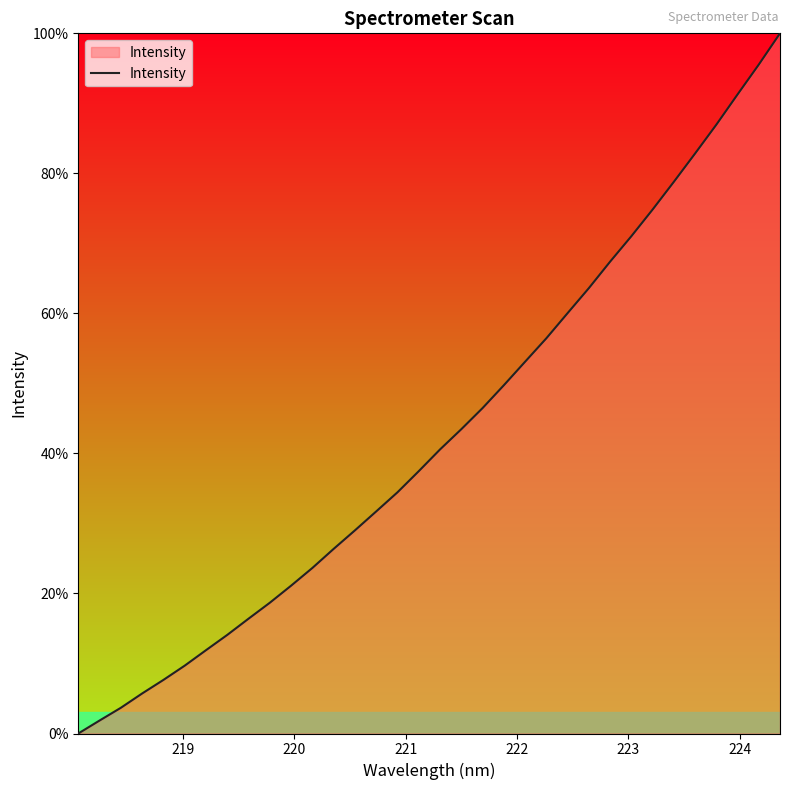

What is the difference between the maximum and minimum values?

100.0